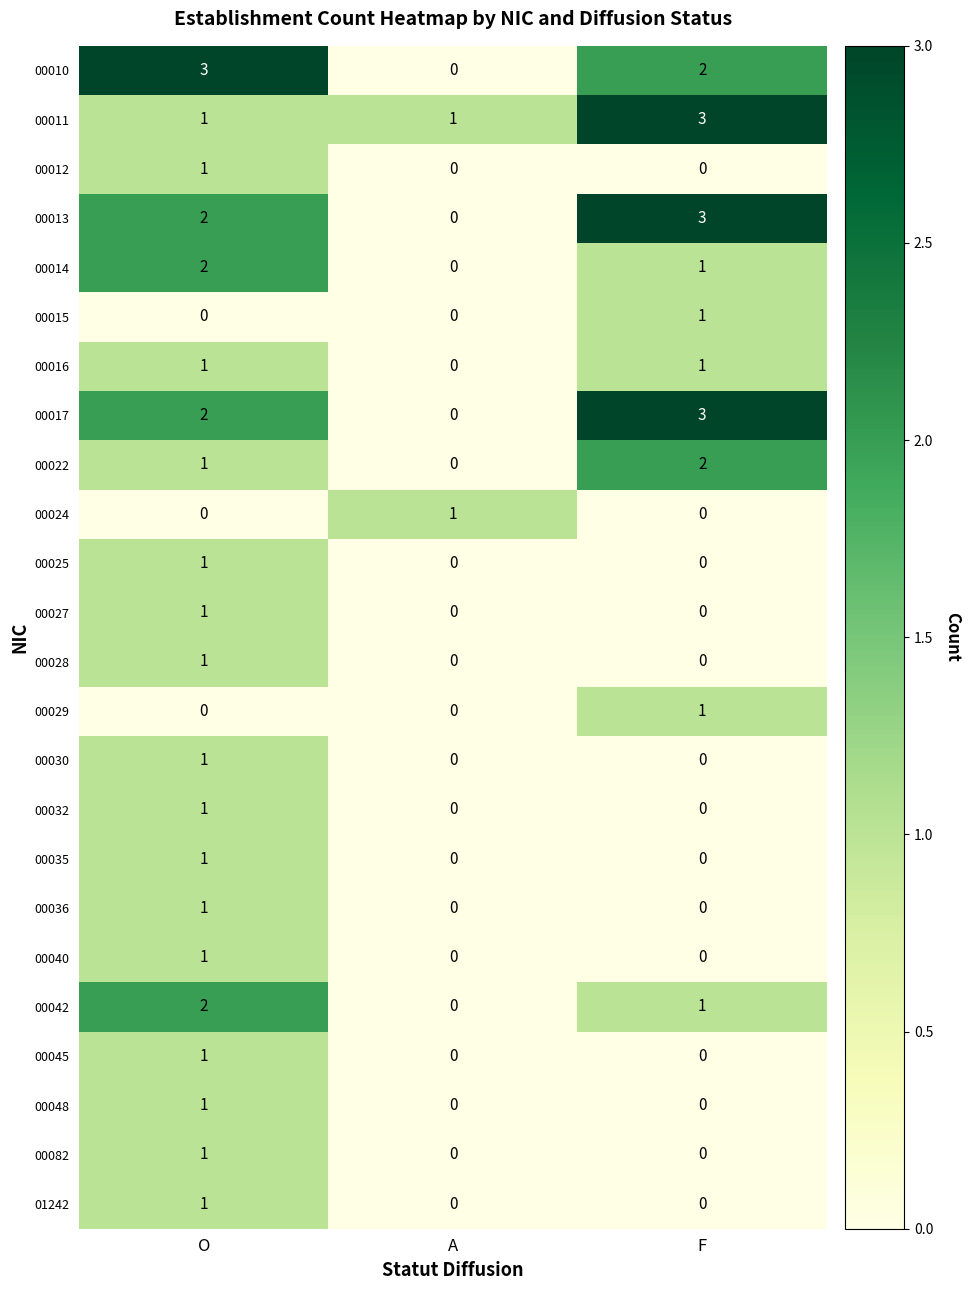

What is the total value across all series at O?

27